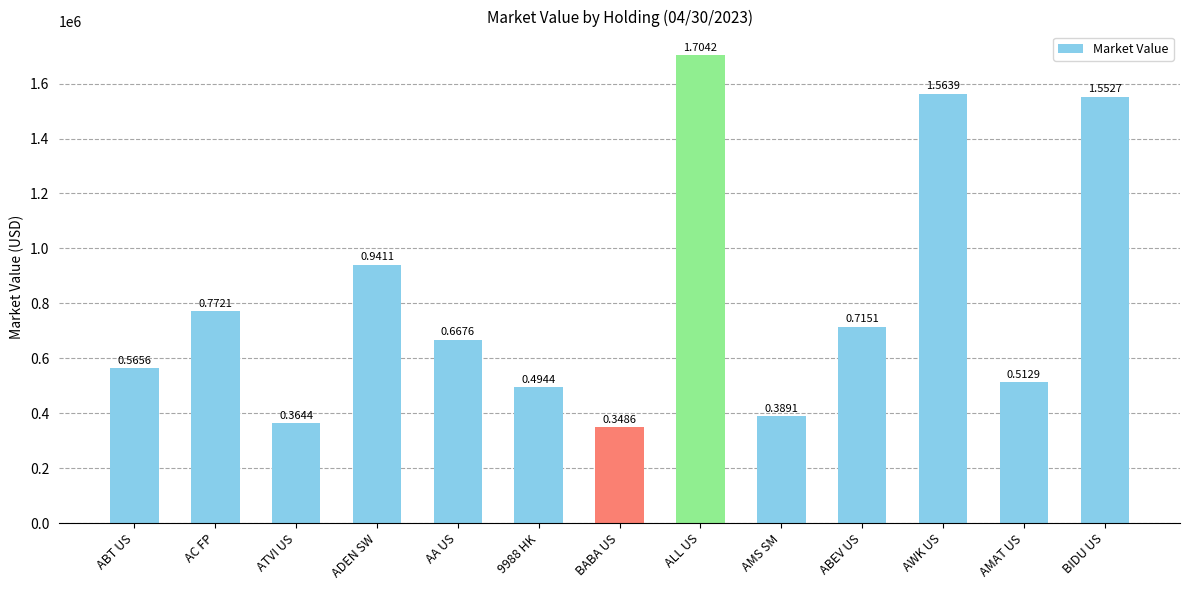

What is the label of the 12th bar from the left?

AMAT US